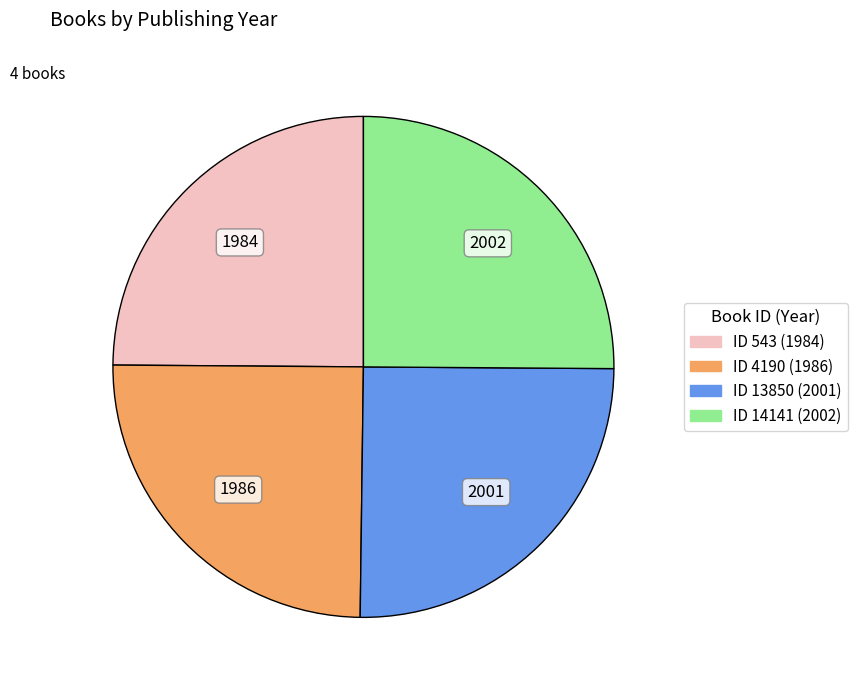

Is there any slice that represents more than half of the pie?

No